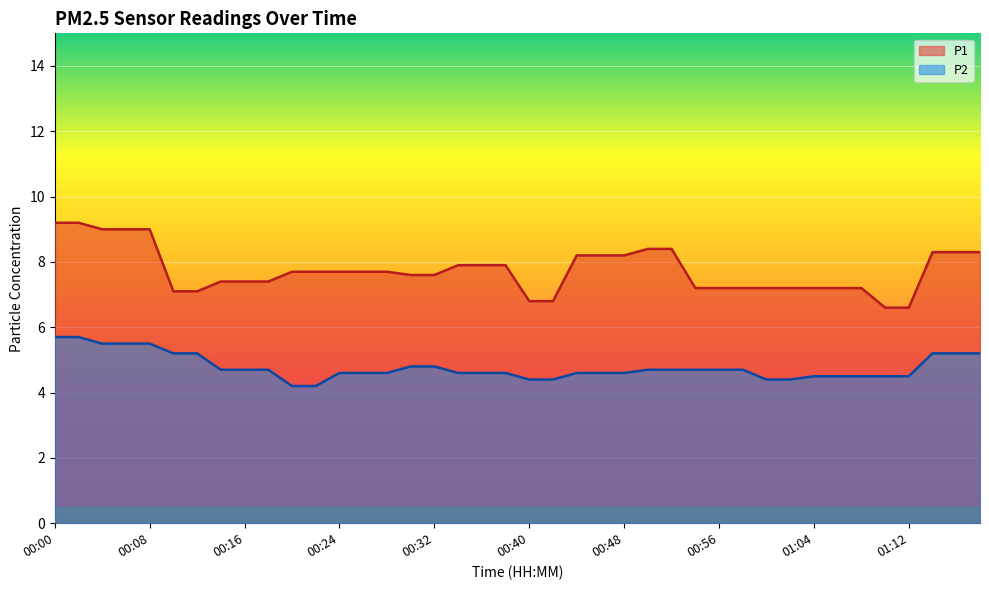

True or false: P2 has a value of 4.5 at 01:08.

True